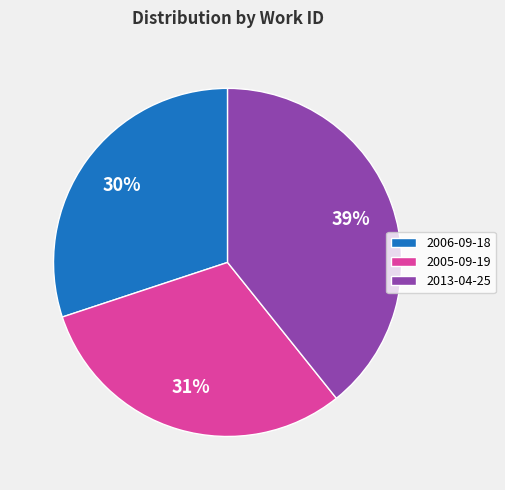

How many segments does this pie chart have?

3